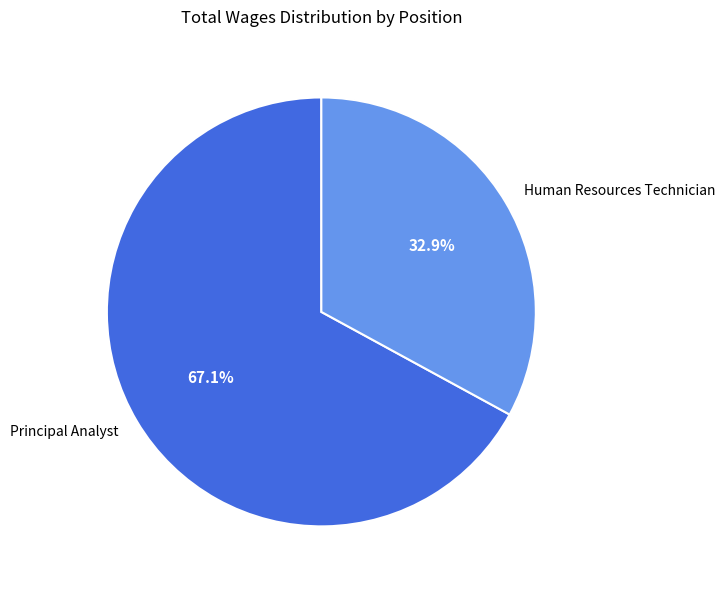

The Human Resources Technician slice represents 33% of the pie. True or false?

True